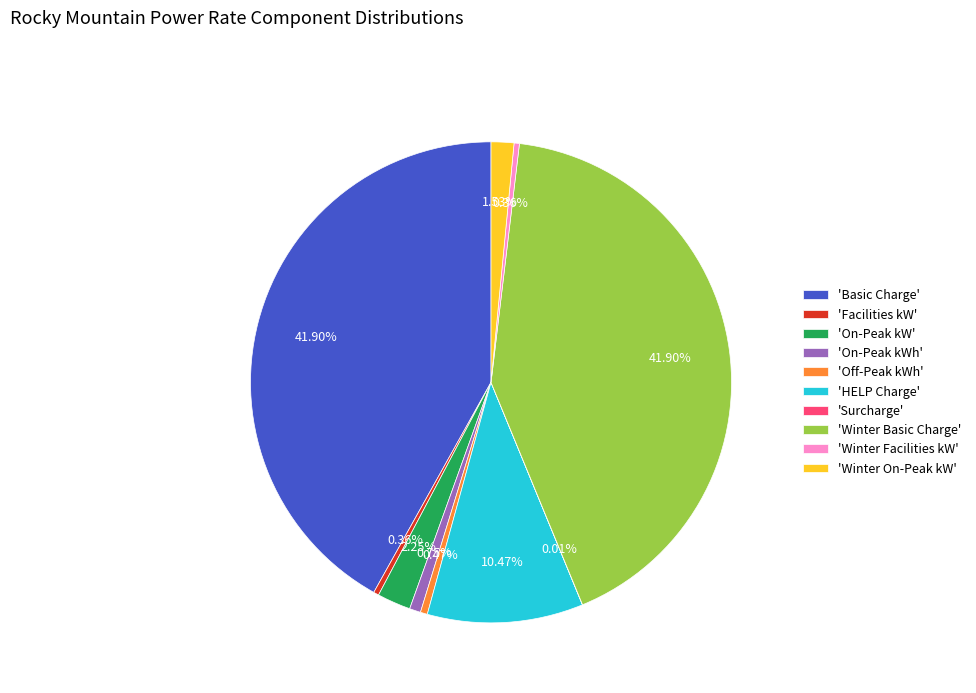

To the nearest percent, what is the average slice percentage?

10%